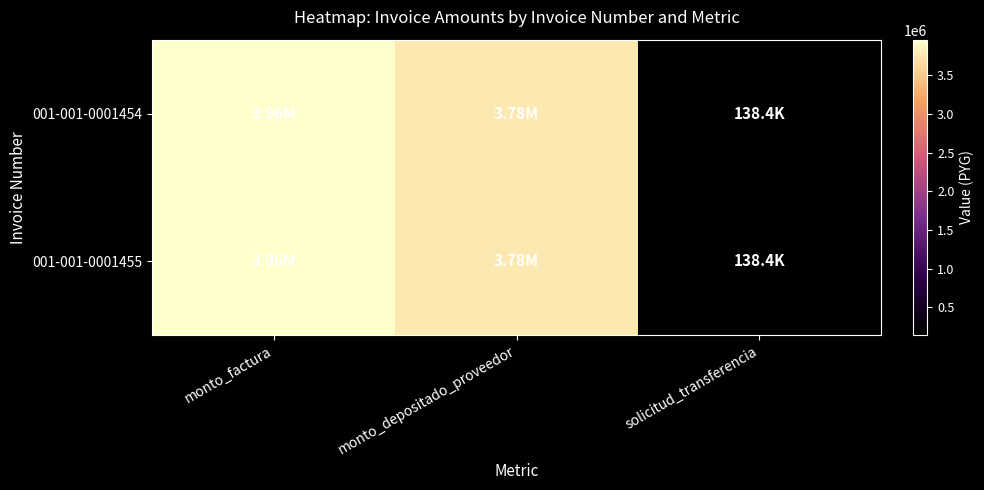

Between monto_factura and monto_depositado_proveedor, which series saw the biggest shift?

001-001-0001454